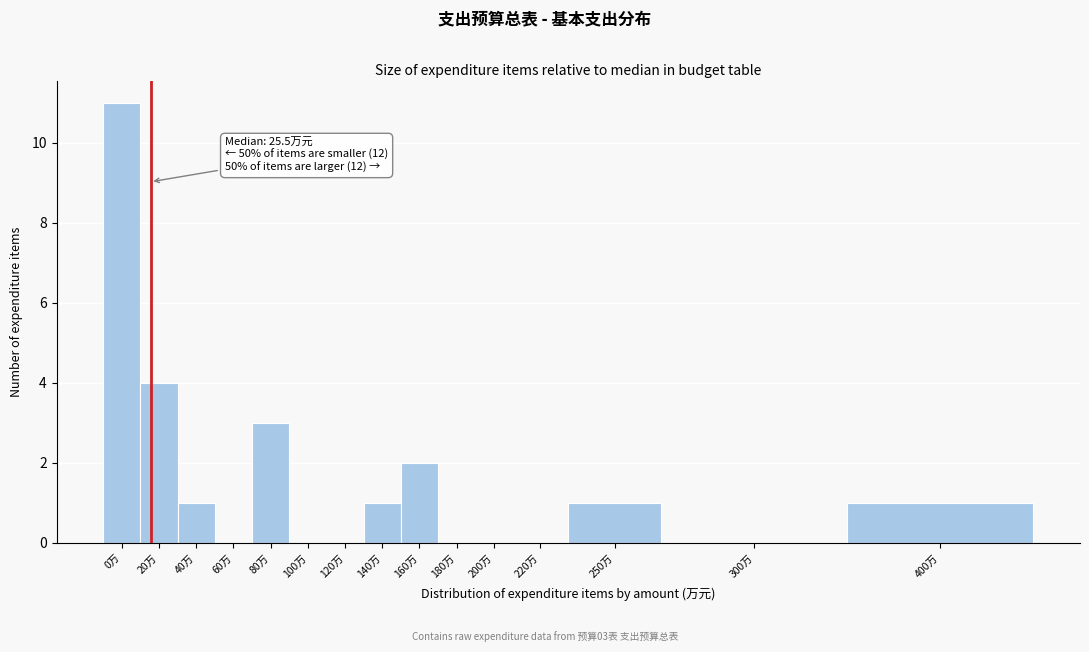

Reading left to right, transcribe all the data shown in this chart.

0万=11	20万=4	40万=1	60万=0	80万=3	100万=0	120万=0	140万=1	160万=2	180万=0	200万=0	220万=0	250万=1	300万=0	400万=1